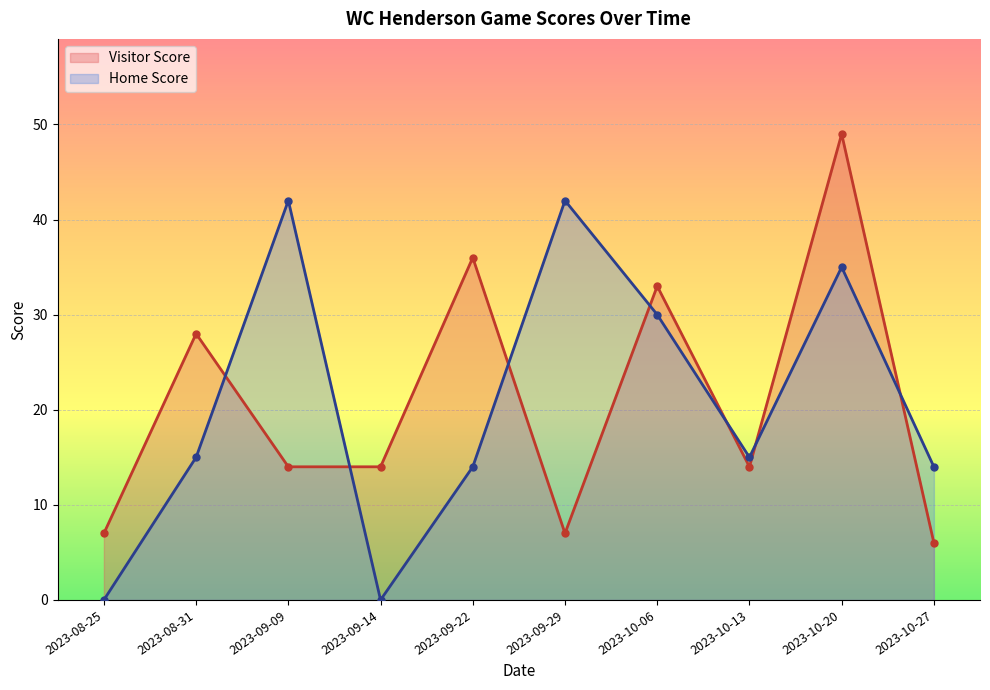

What are all the series names shown in the legend?

Visitor Score, Home Score